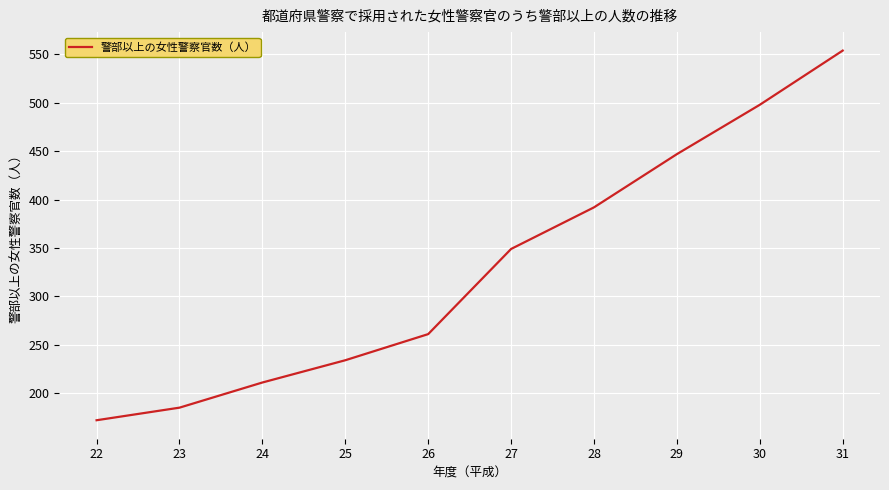

Read the value at 30.

498